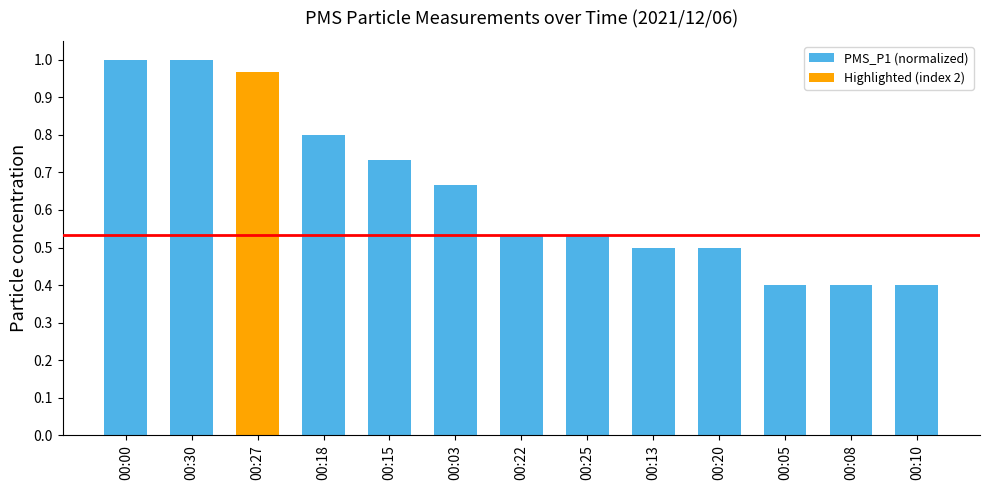

What is the difference between the values at 00:30 and 00:03?

0.3